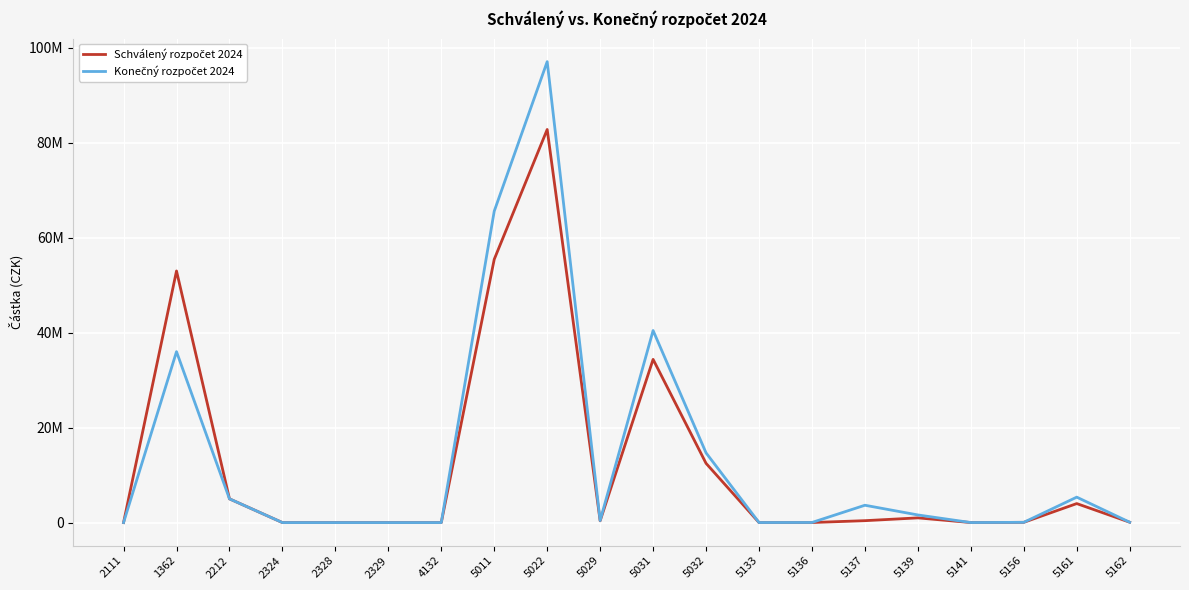

Is this an area chart (filled region under the line)?

No